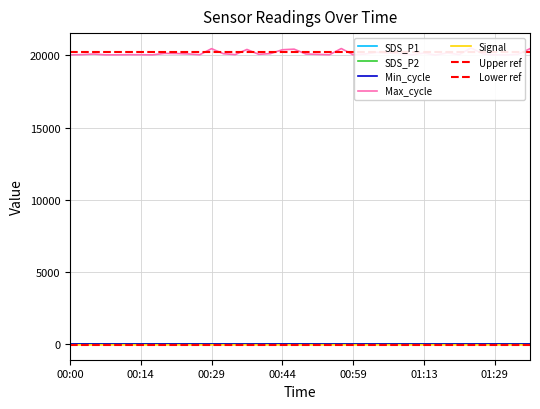

What position from the left is 01:06?

28